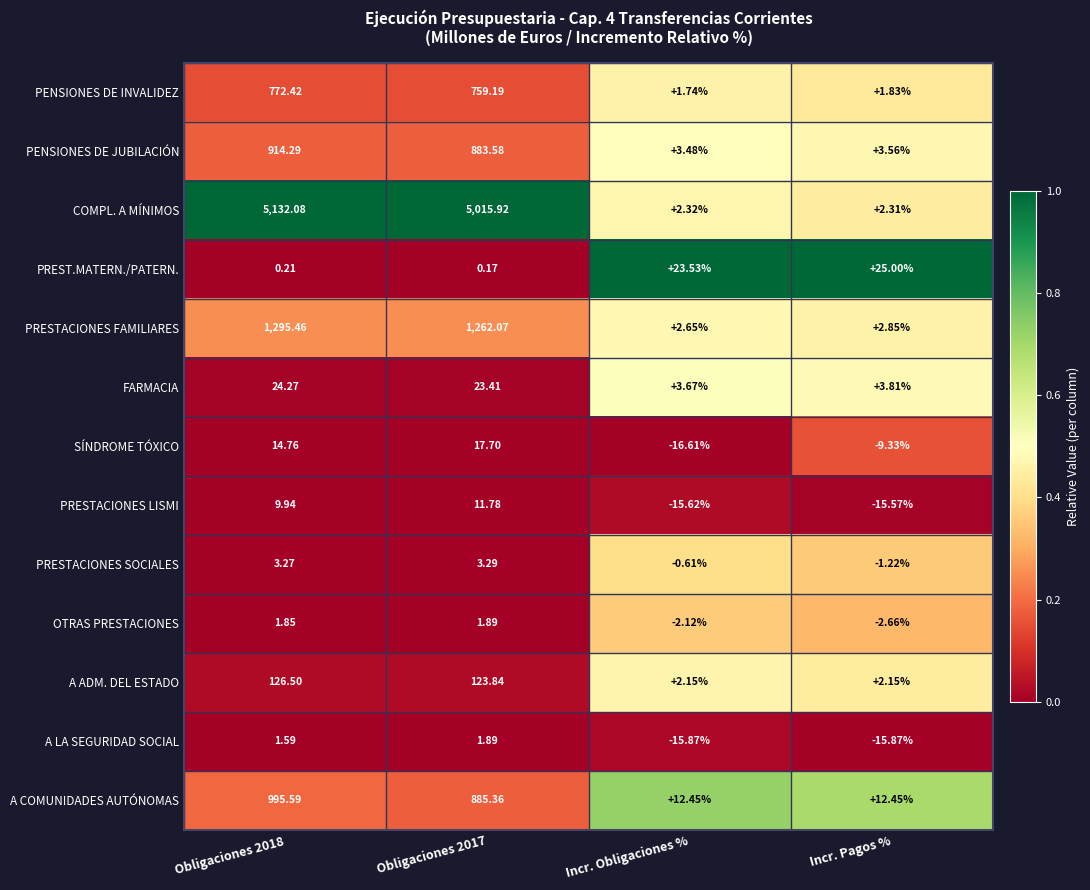

Is the value of PRESTACIONES LISMI at Incr. Obligaciones % greater than the value of COMPL. A MÍNIMOS at Obligaciones 2017?

No